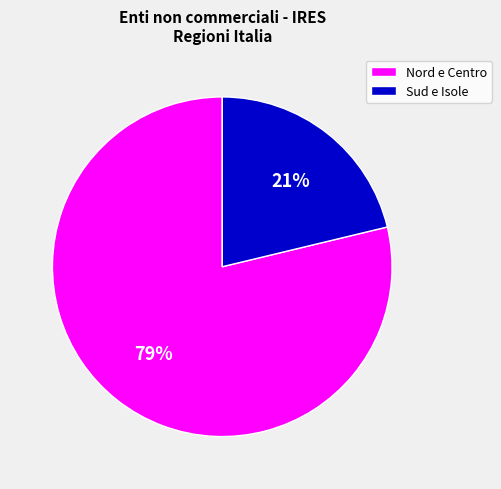

Is the sum of Nord e Centro and Sud e Isole greater than half?

Yes